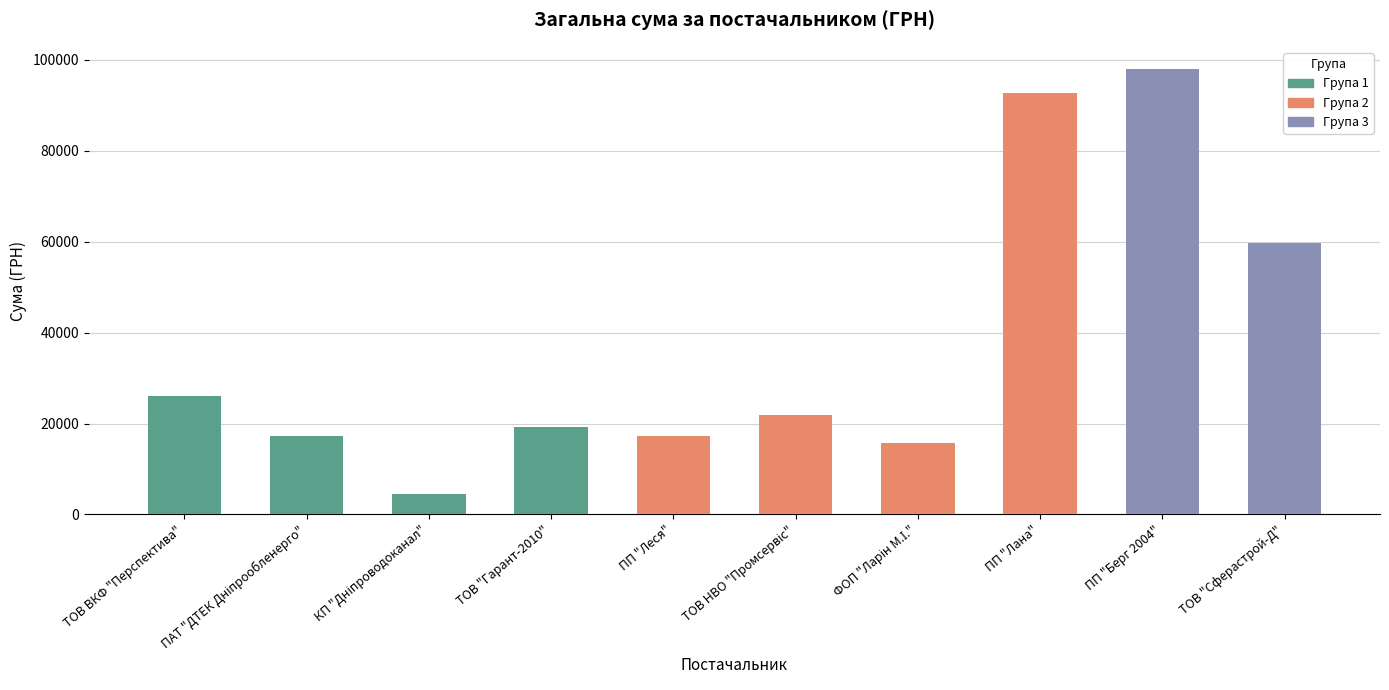

Is it true that the value at ТОВ "Сферастрой-Д" is 91834.8?

False